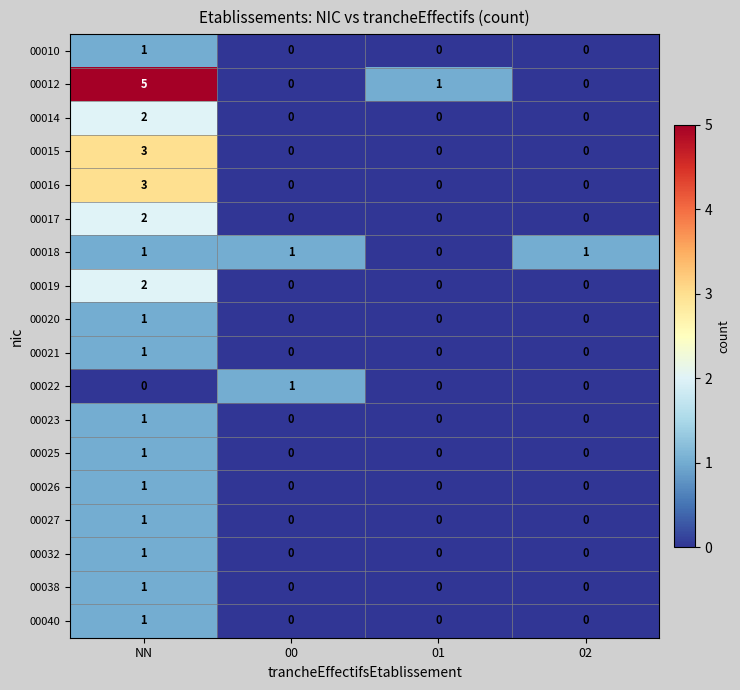

How many categories are shown in the chart?

4